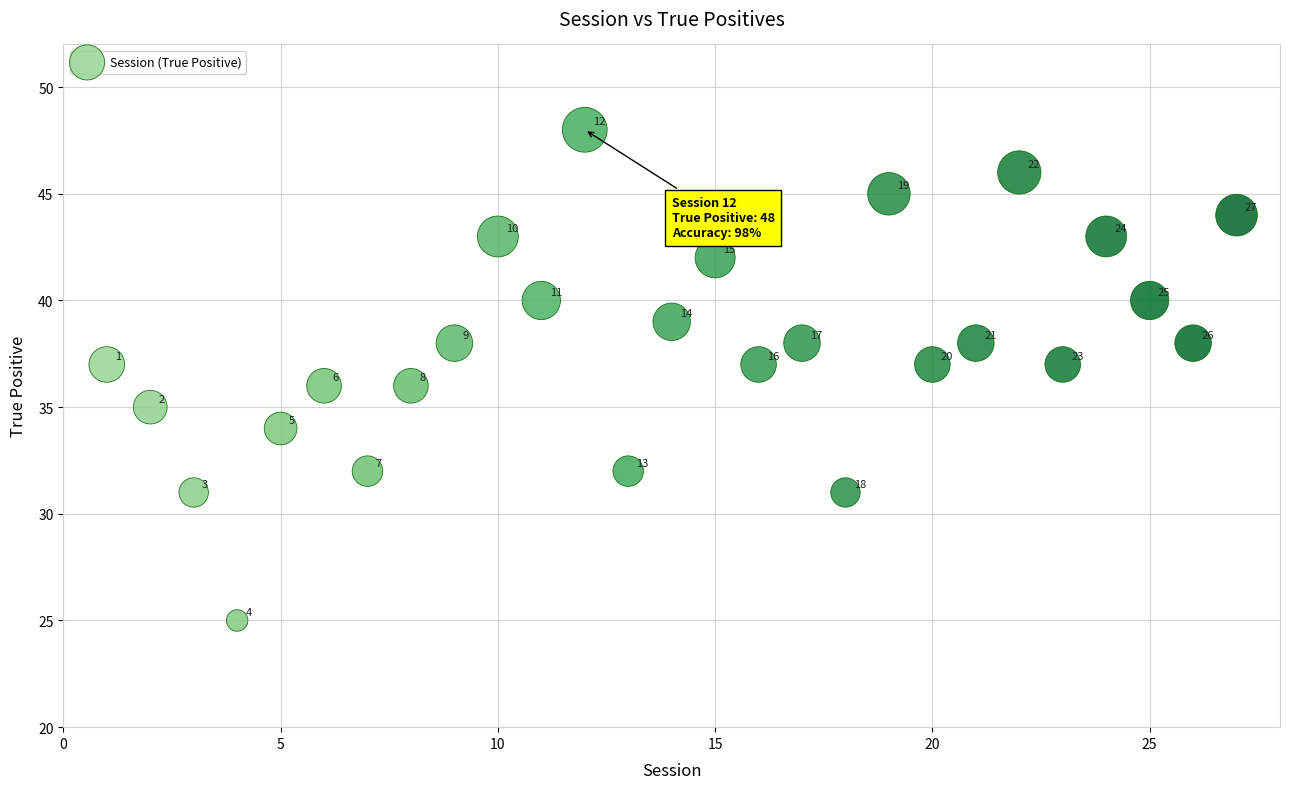

What Y value in the scatter plot is closest to 36?

36